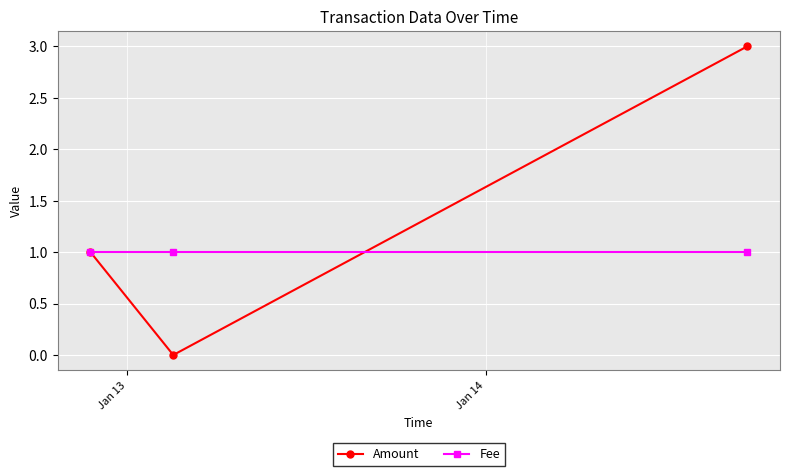

Rank the series by their average value, from lowest to highest.

Fee, Amount